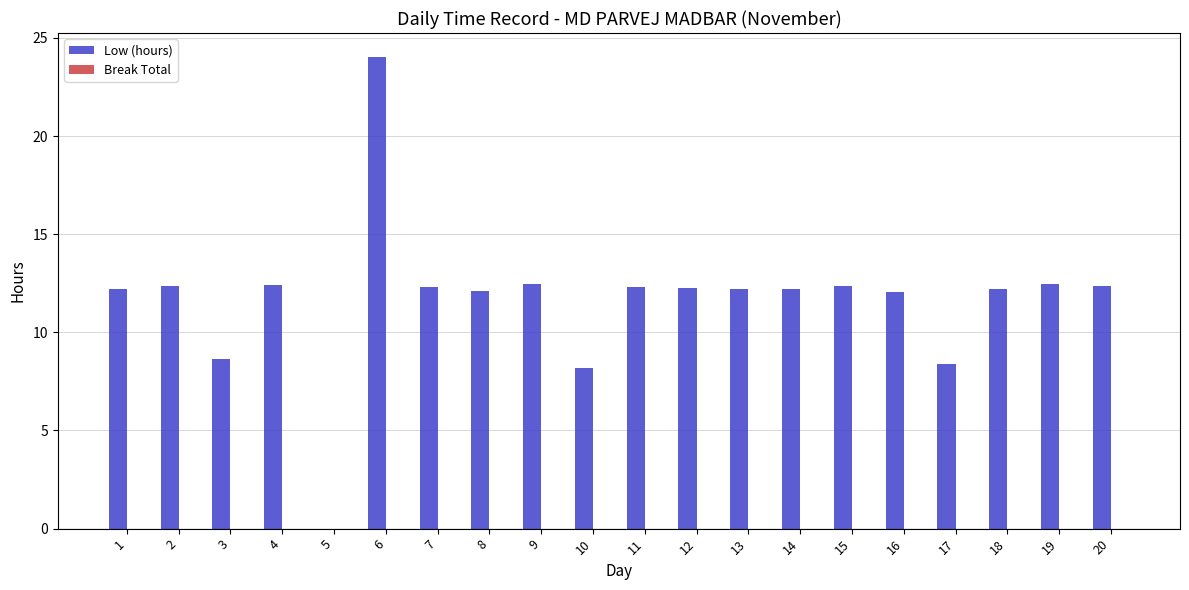

At which category does the chart reach its peak across all series?

6